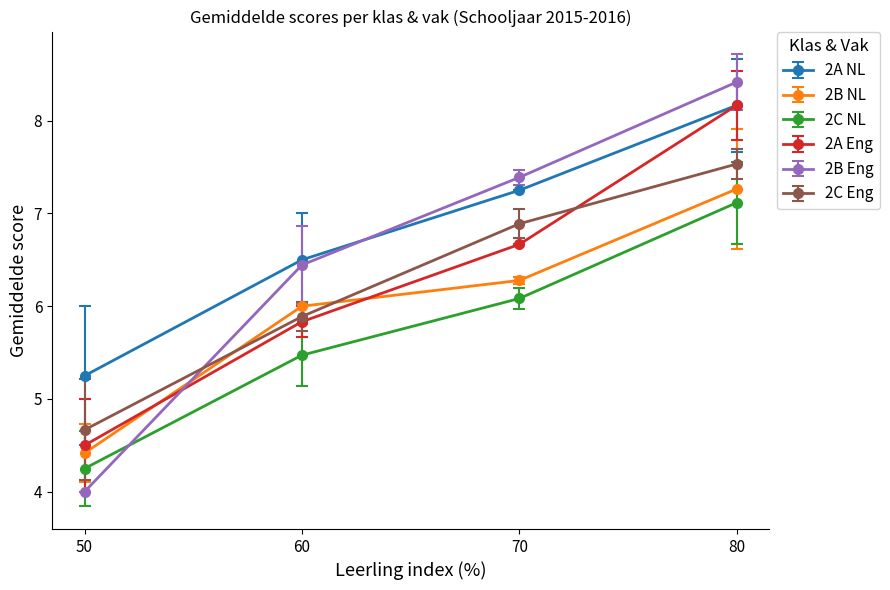

Which series has the largest range (max minus min)?

2B Eng